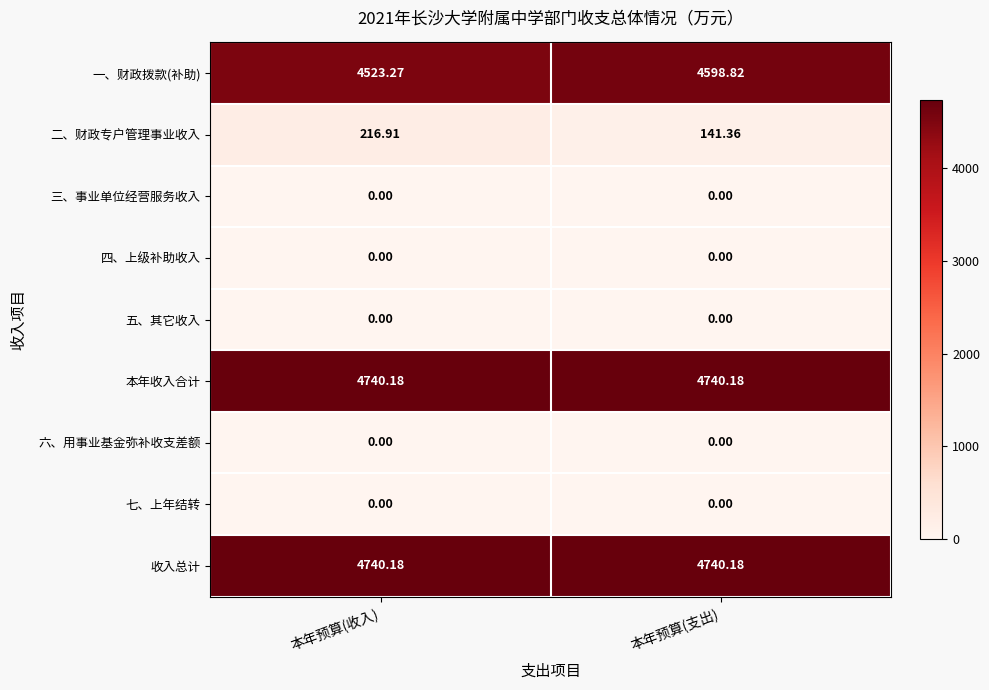

At which label does 一、财政拨款(补助) reach its minimum?

本年预算(收入)